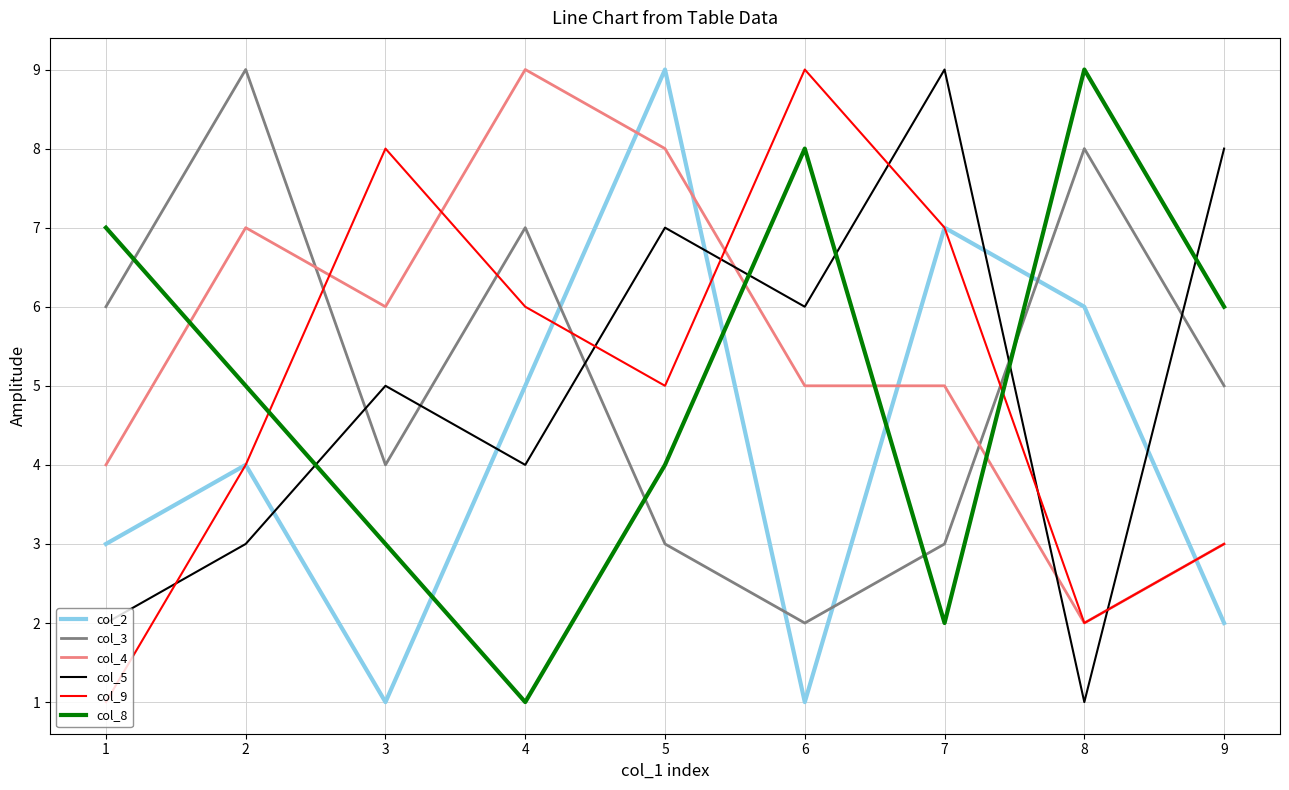

Reading right to left, list all the values displayed in this chart.

col_2: 9=2	8=6	7=7	6=1	5=9	4=5	3=1	2=4	1=3
col_3: 9=5	8=8	7=3	6=2	5=3	4=7	3=4	2=9	1=6
col_4: 9=3	8=2	7=5	6=5	5=8	4=9	3=6	2=7	1=4
col_5: 9=8	8=1	7=9	6=6	5=7	4=4	3=5	2=3	1=2
col_9: 9=3	8=2	7=7	6=9	5=5	4=6	3=8	2=4	1=1
col_8: 9=6	8=9	7=2	6=8	5=4	4=1	3=3	2=5	1=7